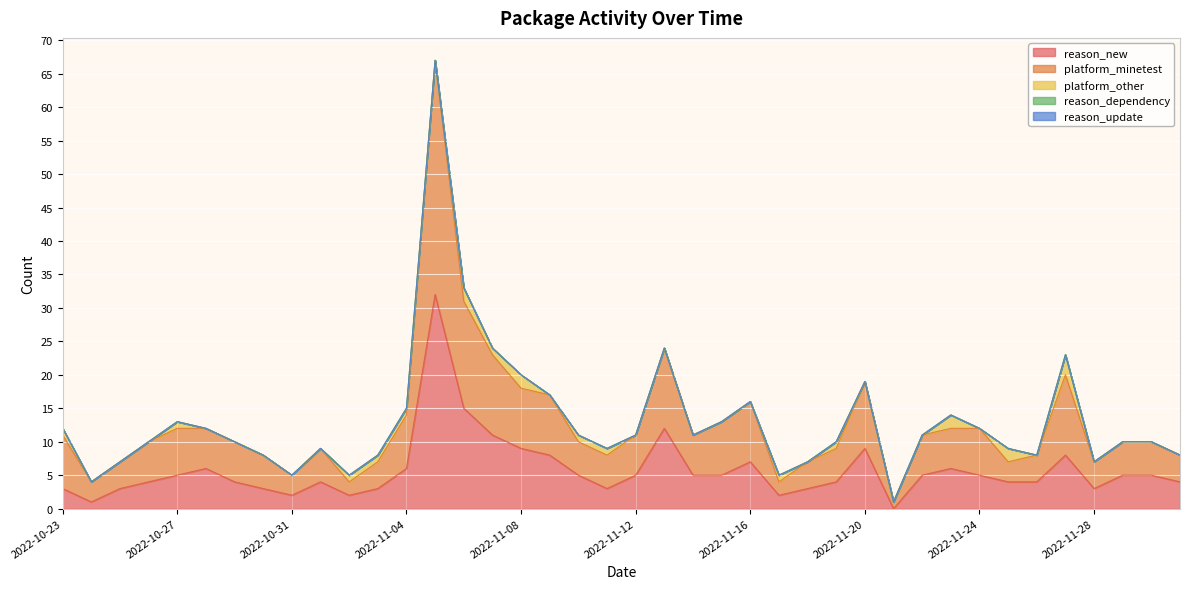

List the series in order of their peak value, highest first.

platform_minetest, reason_new, platform_other, reason_dependency, reason_update